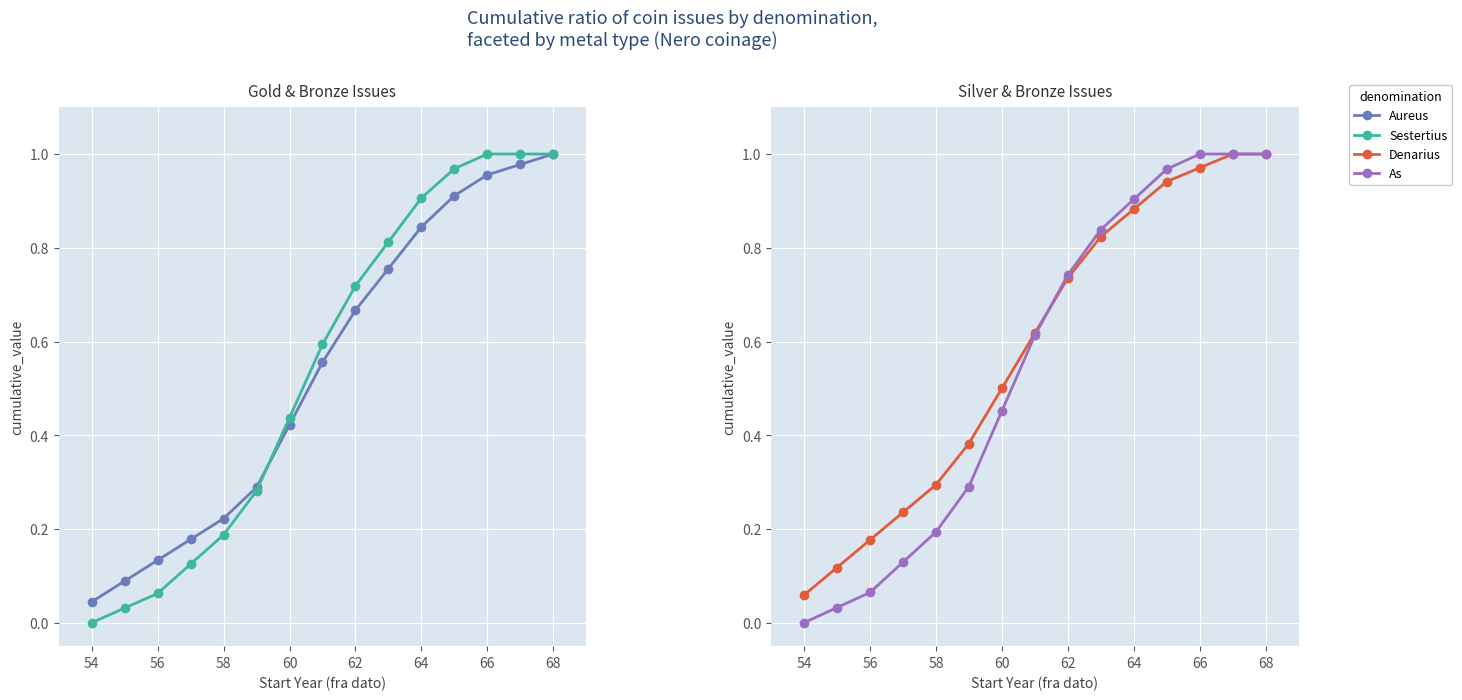

After their last crossing, which series has the higher values: As or Aureus?

As